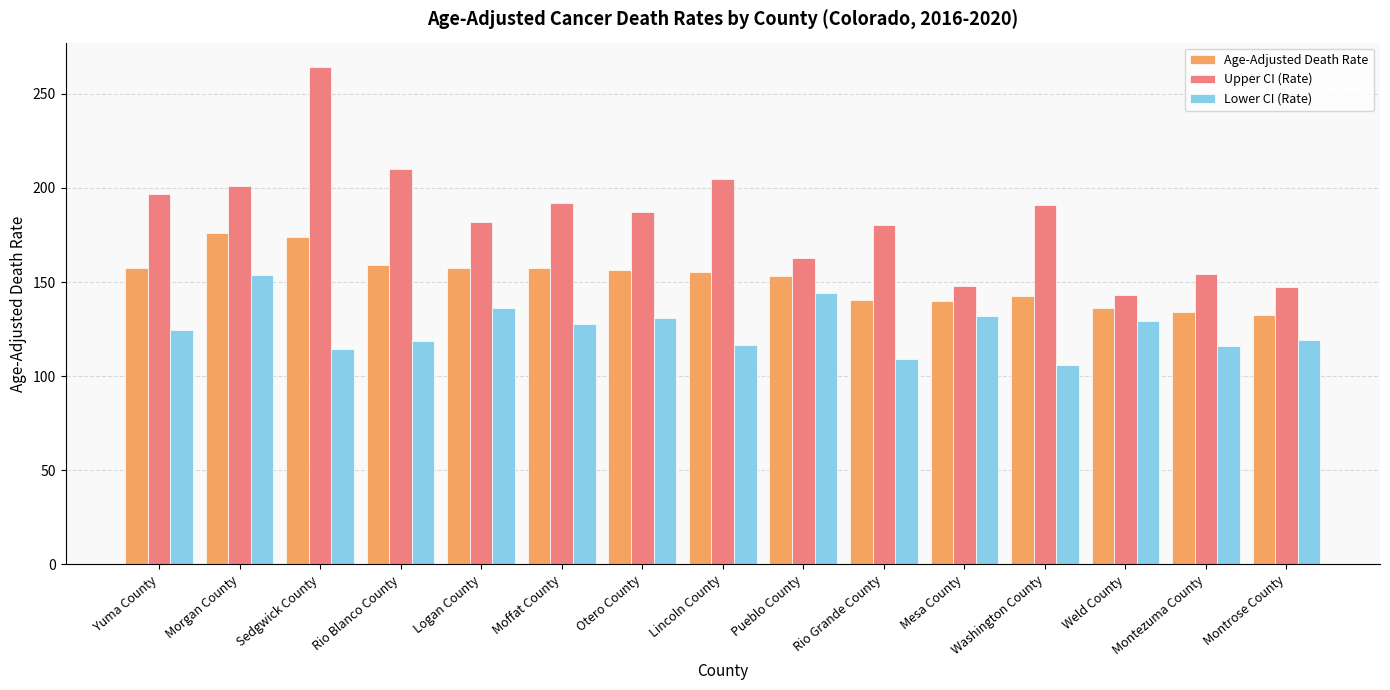

What are all the series names shown in the legend?

Age-Adjusted Death Rate, Upper CI (Rate), Lower CI (Rate)